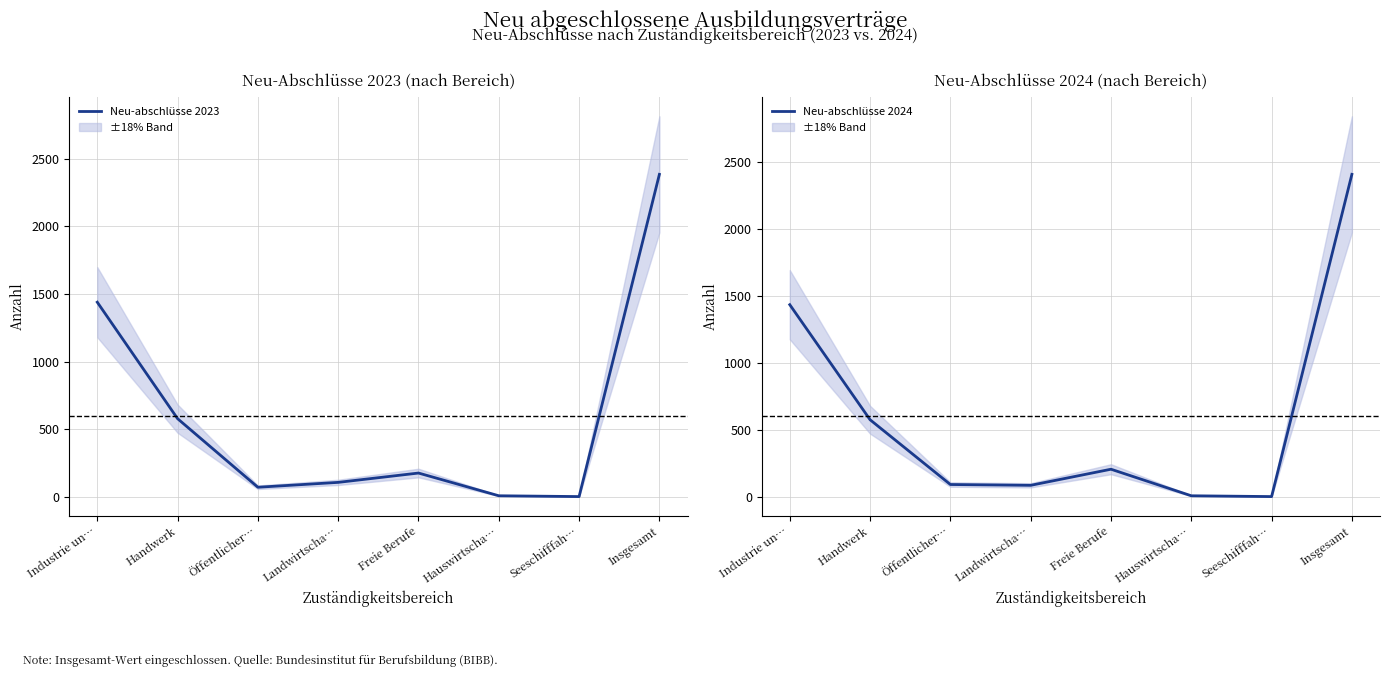

What is the total value across all series at Landwirtscha…?

195